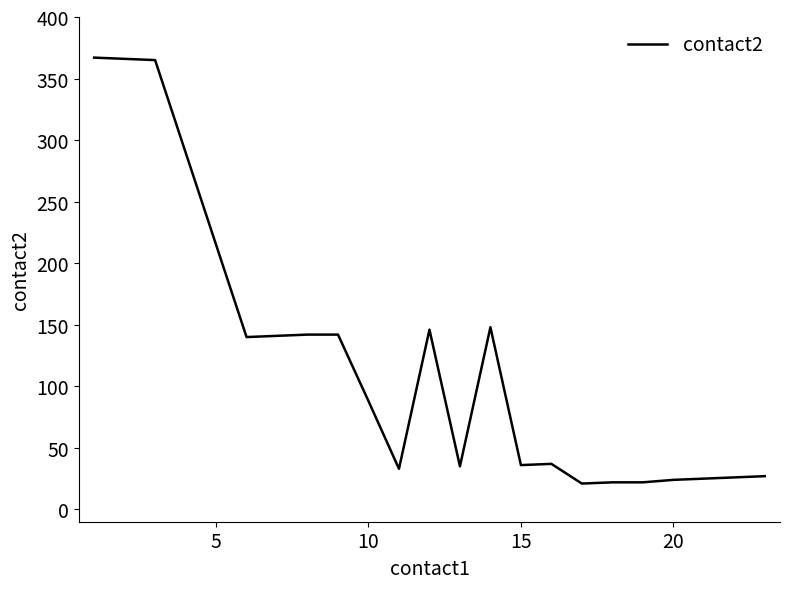

What is the difference between the maximum and minimum values?

346